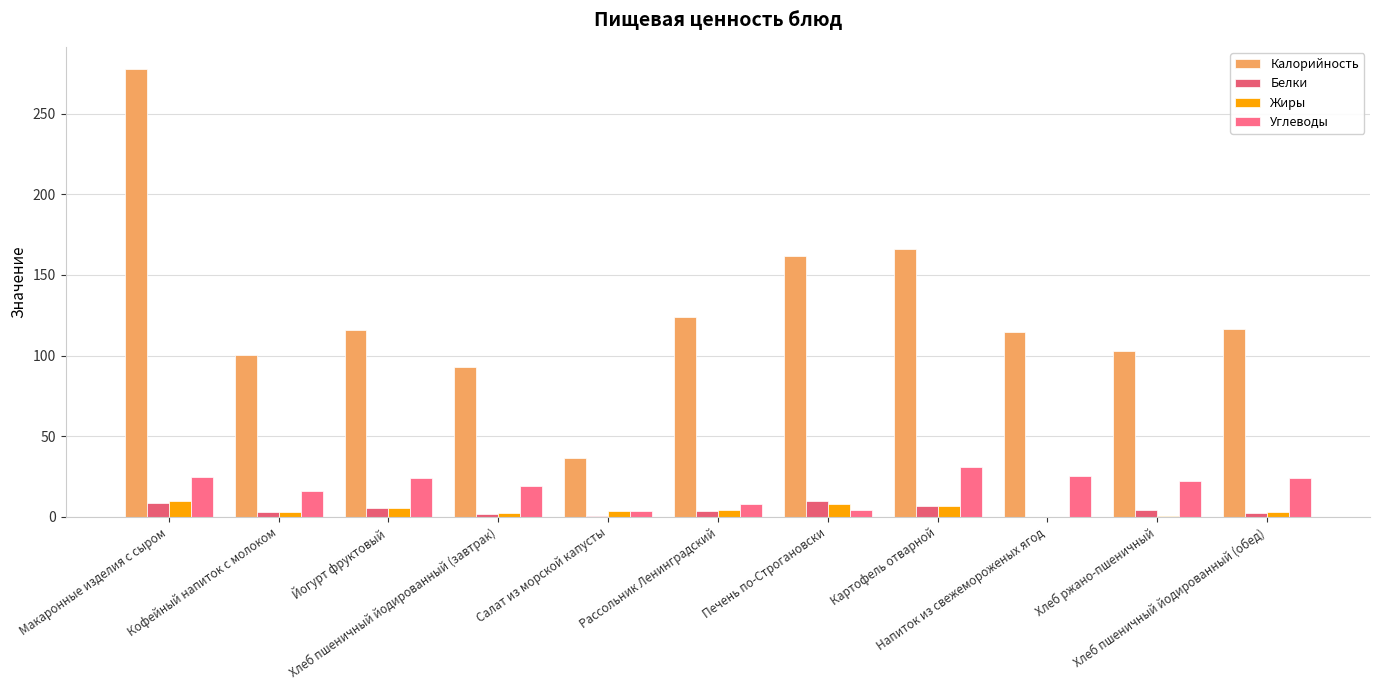

Which has a higher value, Картофель отварной or Рассольник Ленинградский?

Картофель отварной